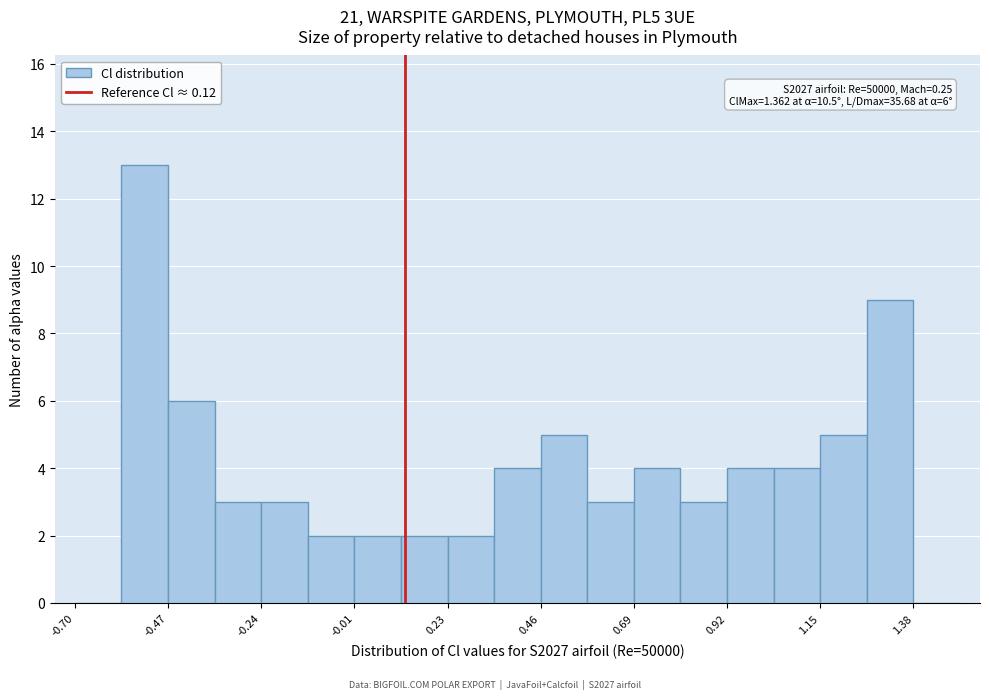

Around what value on the x-axis is the tallest bar? Give the approximate position of its centre, as read against the axis.

-0.55